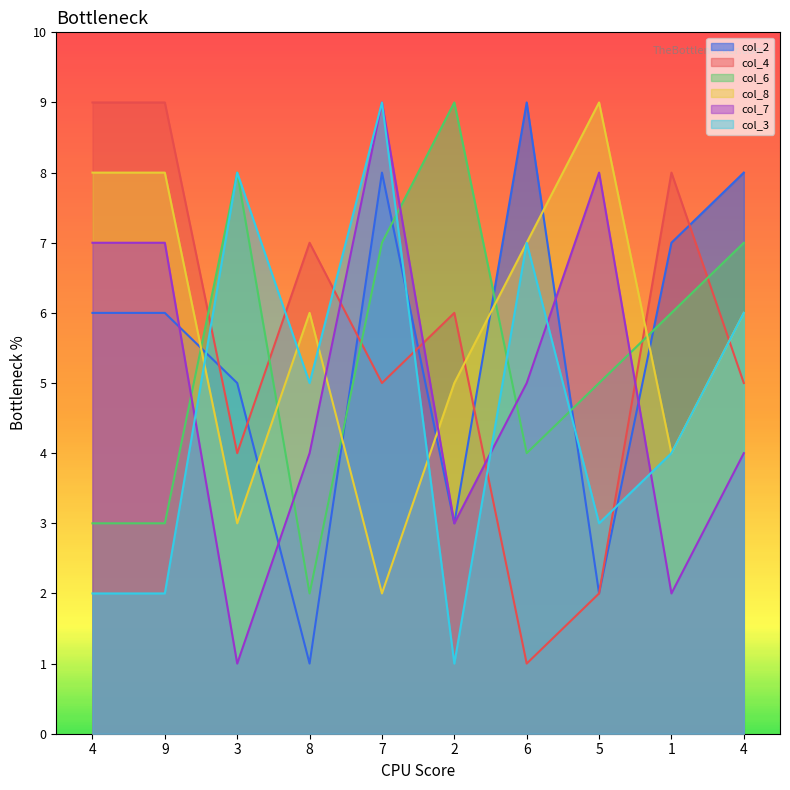

In col_6, how many points are lower than both neighbors (excluding endpoints)?

2